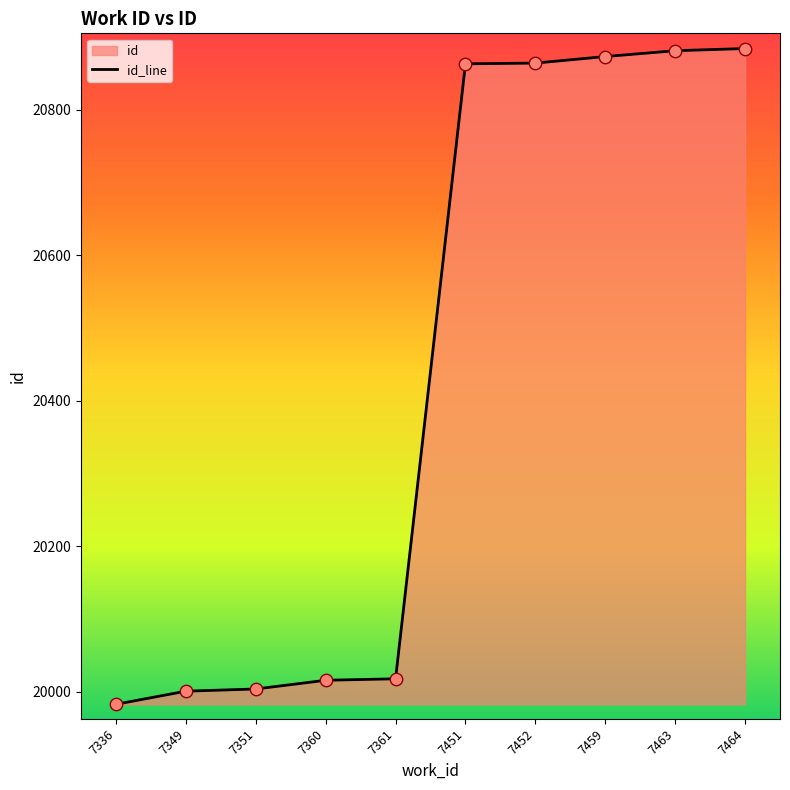

What is the ratio of the value at 7451 to the value at 7360?

1.0